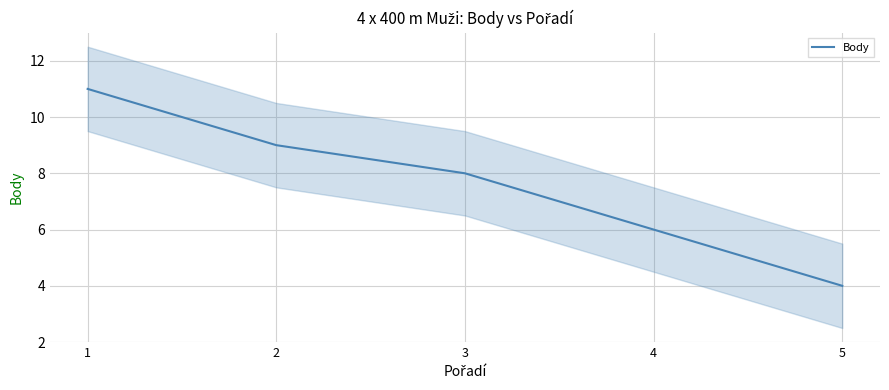

What is the change in value from 1 to 4?

-5